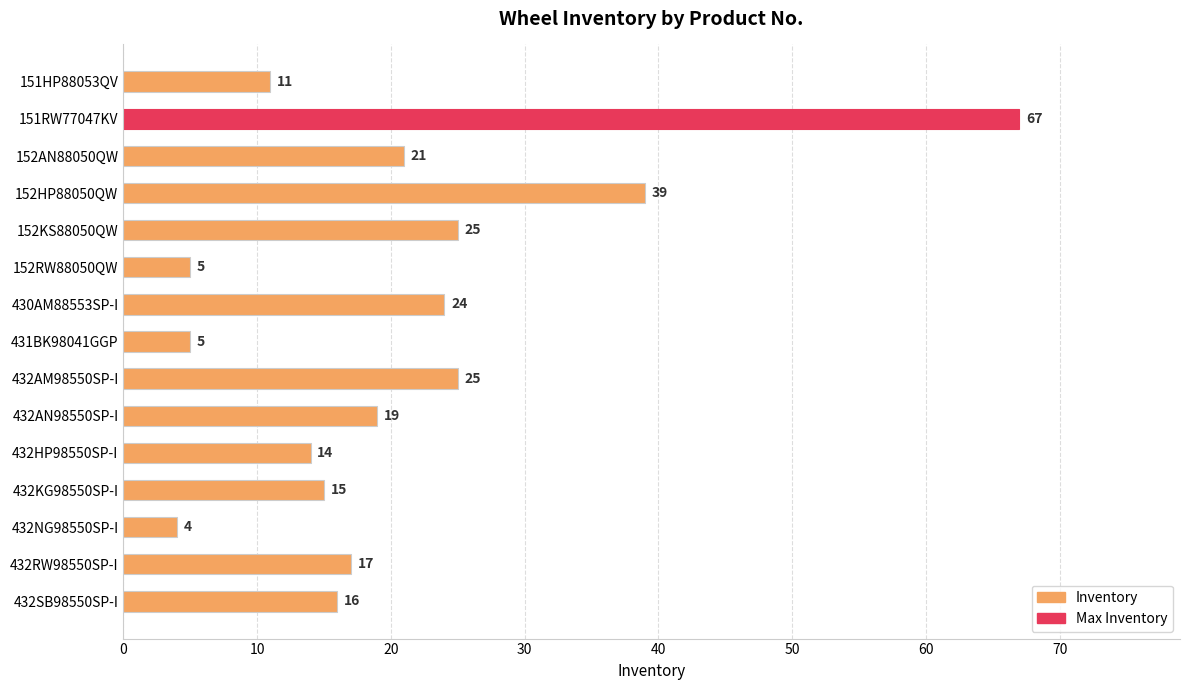

At which category does the chart reach its peak across all series?

151RW77047KV